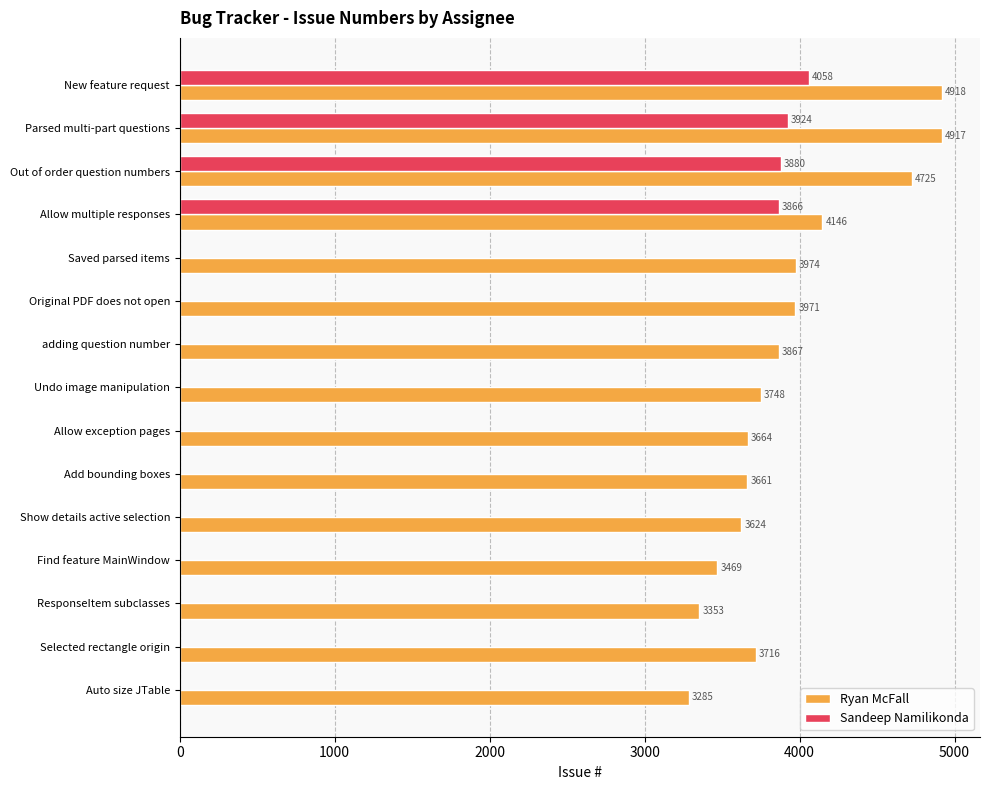

How many categories are shown in the chart?

15